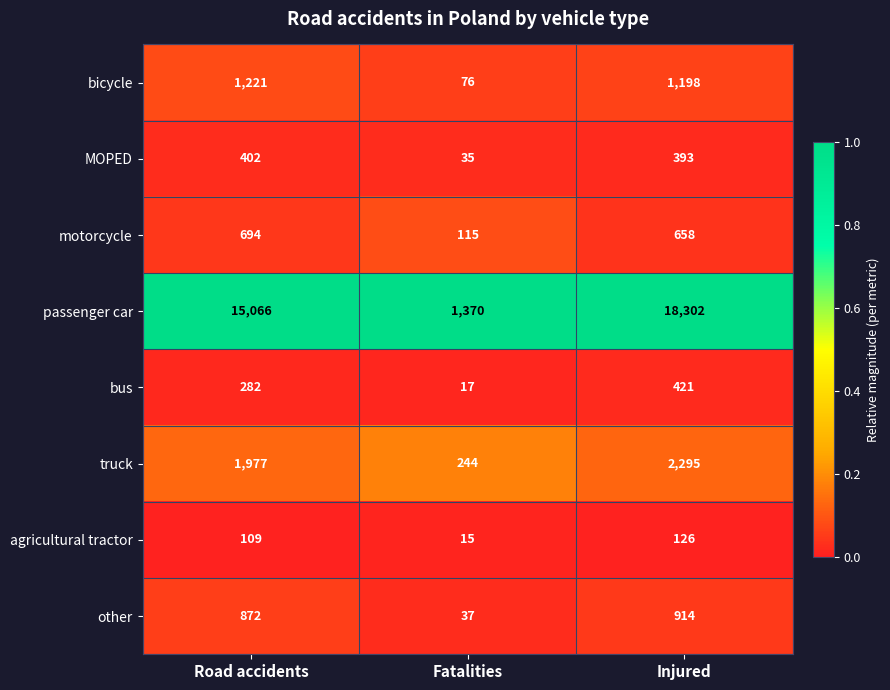

Reading left to right, transcribe all the data shown in this chart.

bicycle: Road accidents=1221	Fatalities=76	Injured=1198
MOPED: Road accidents=402	Fatalities=35	Injured=393
motorcycle: Road accidents=694	Fatalities=115	Injured=658
passenger car: Road accidents=15066	Fatalities=1370	Injured=18302
bus: Road accidents=282	Fatalities=17	Injured=421
truck: Road accidents=1977	Fatalities=244	Injured=2295
agricultural tractor: Road accidents=109	Fatalities=15	Injured=126
other: Road accidents=872	Fatalities=37	Injured=914